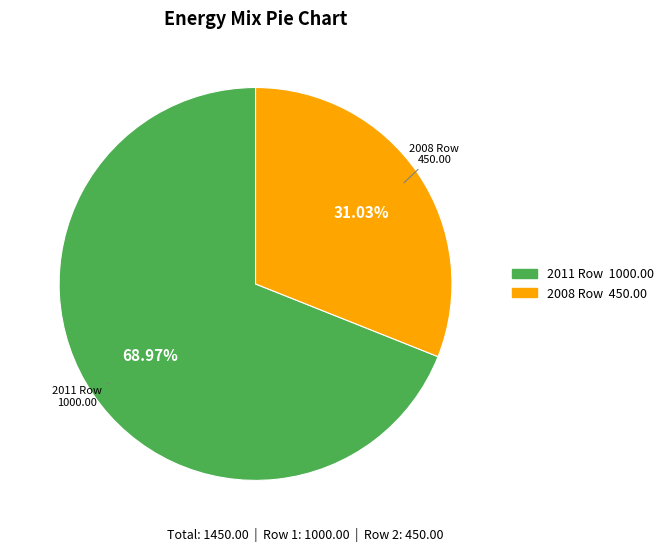

To the nearest percent, what portion does 2011 Row represent?

69%